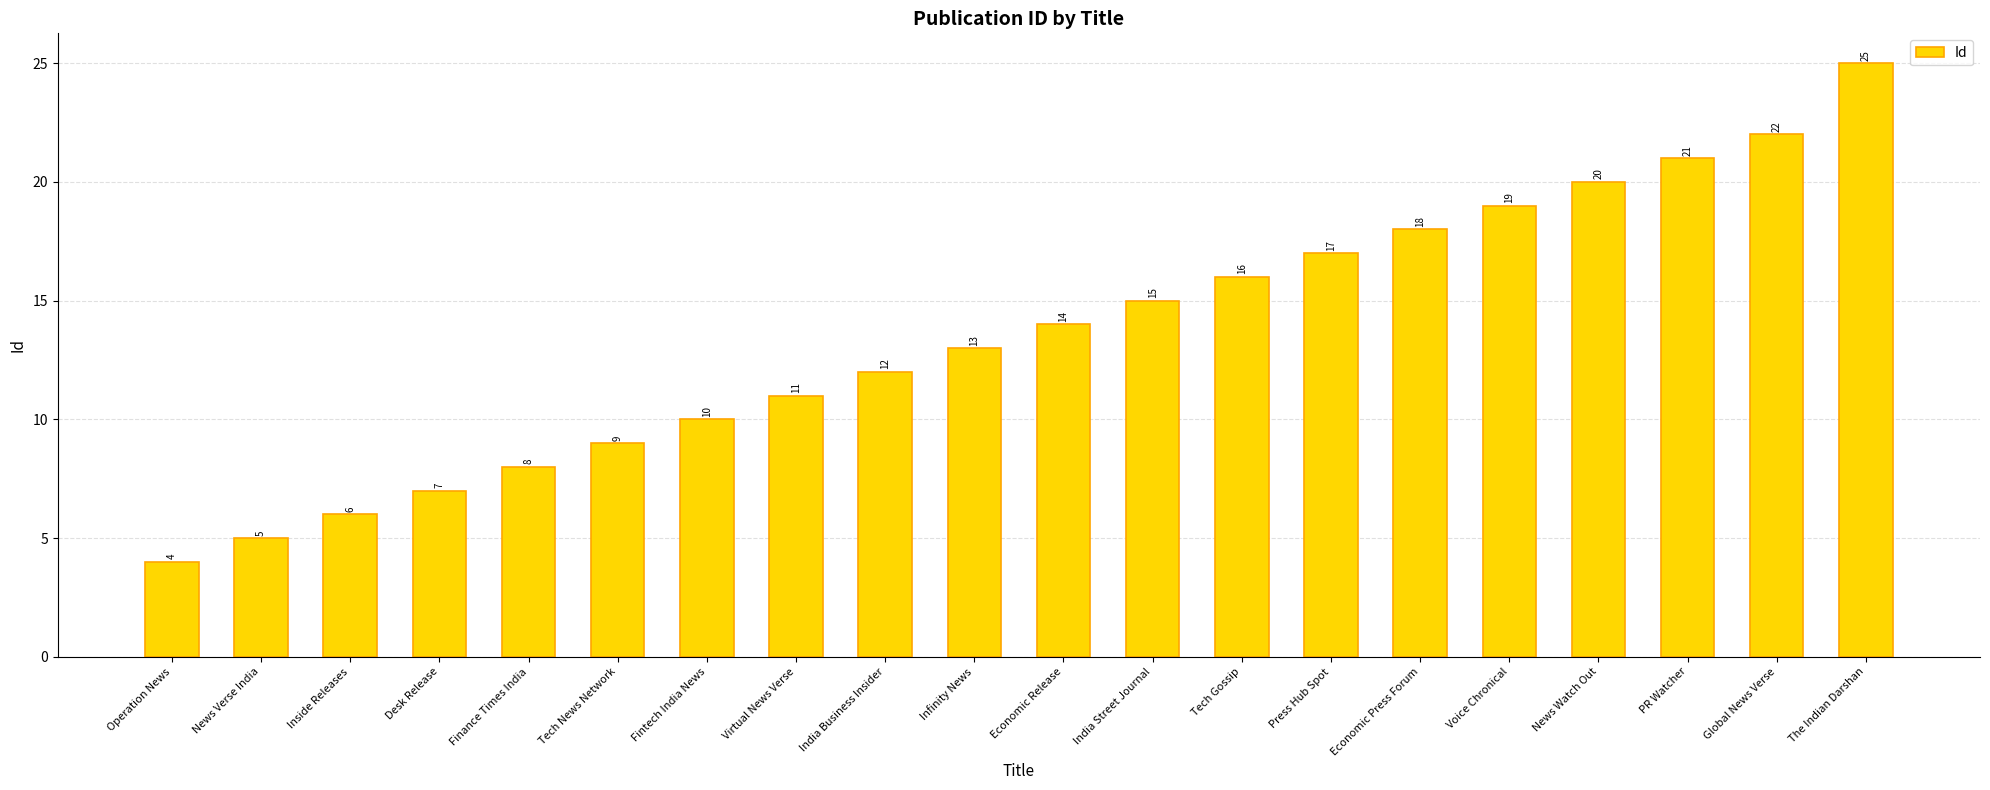

What is the label of the 14th bar from the left?

Press Hub Spot